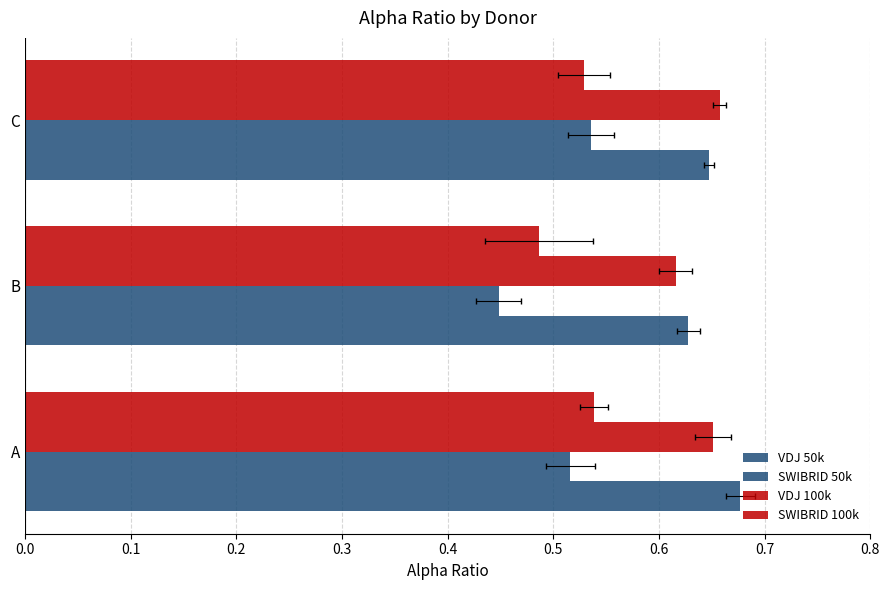

Between B and C, which series saw the biggest shift?

SWIBRID 50k